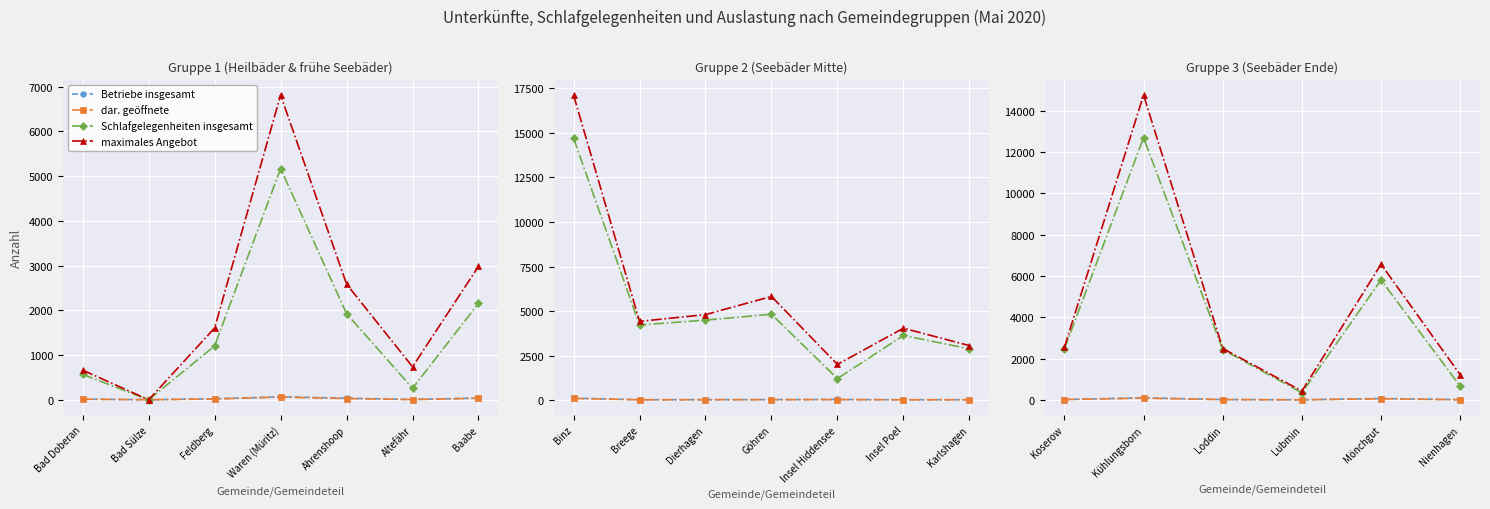

How many data points in dar. geöffnete are less than 20?

3